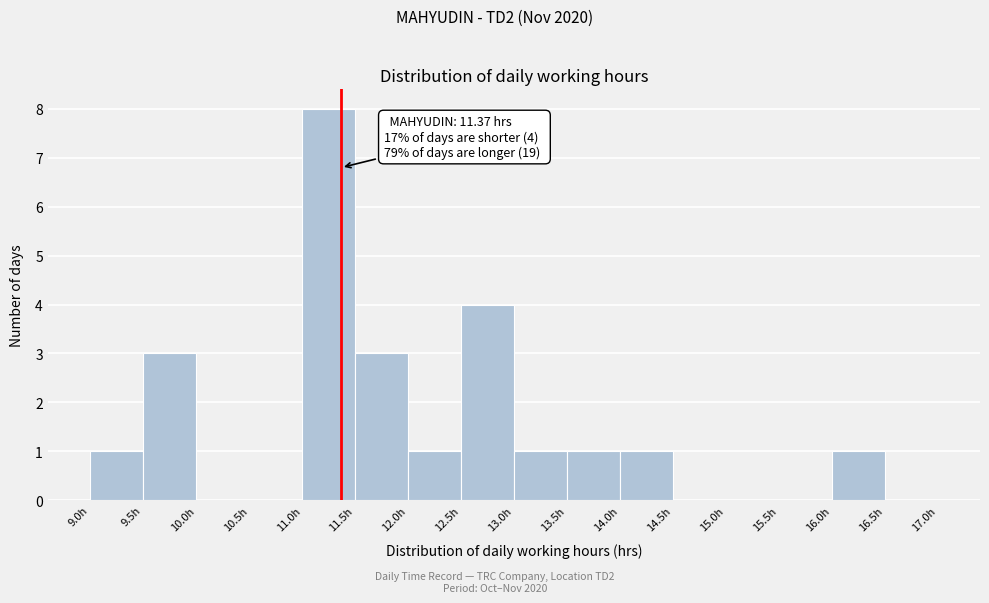

Which range on the x-axis has the tallest bar?

11.0 to 11.5